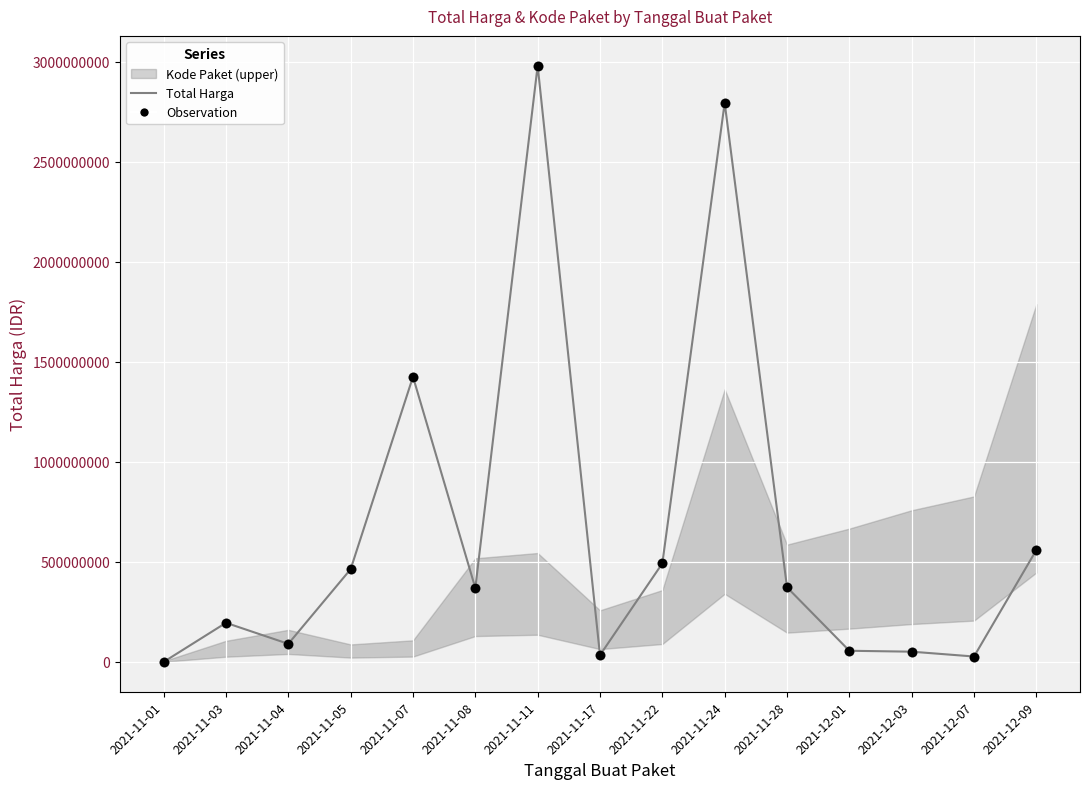

At how many categories does at least one series exceed 1504736397?

2